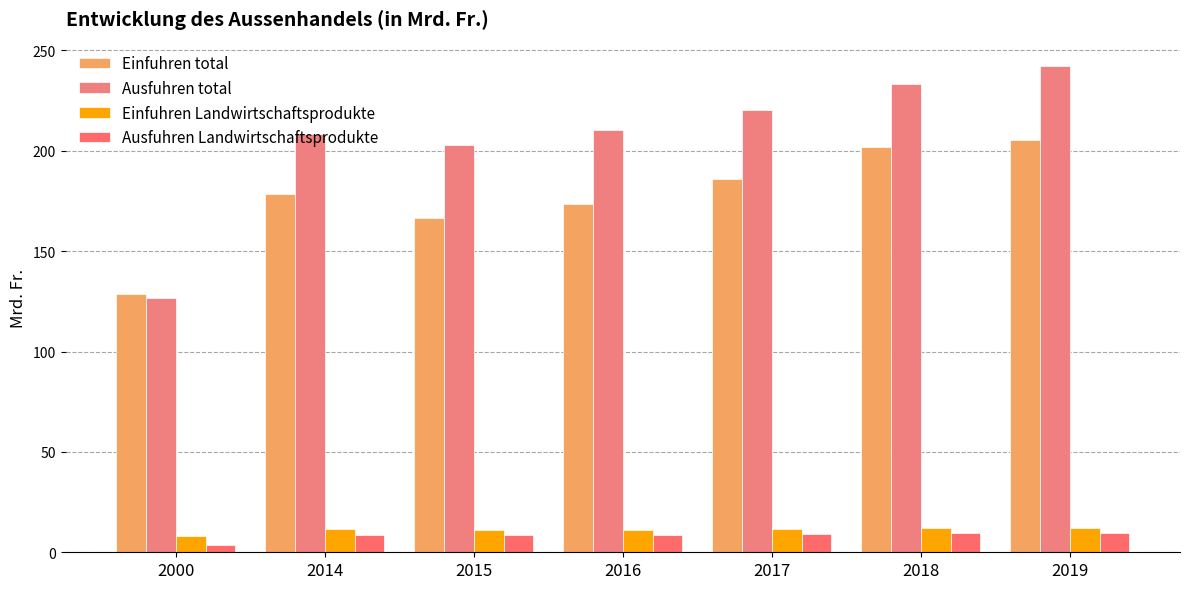

What are all the series names shown in the legend?

Einfuhren total, Ausfuhren total, Einfuhren Landwirtschaftsprodukte, Ausfuhren Landwirtschaftsprodukte